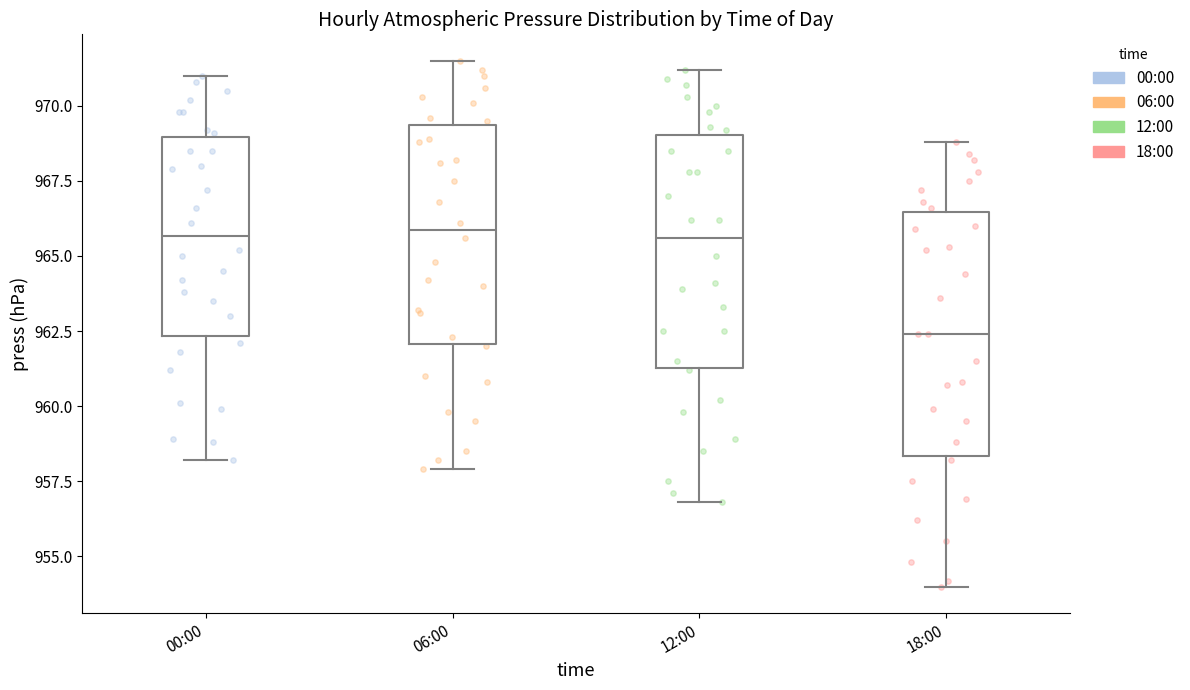

Reading left to right, read every box against the y-axis: the position of its median line, the range the box covers, and the ends of its whiskers. The values are not printed on the chart, so give them approximately, as read against the axis.

00:00: median 965.5, box 962.5 to 969.0, whiskers 958.0 to 971.0
06:00: median 966.0, box 962.0 to 969.5, whiskers 958.0 to 971.5
12:00: median 965.5, box 961.5 to 969.0, whiskers 957.0 to 971.0
18:00: median 962.5, box 958.5 to 966.5, whiskers 954.0 to 969.0